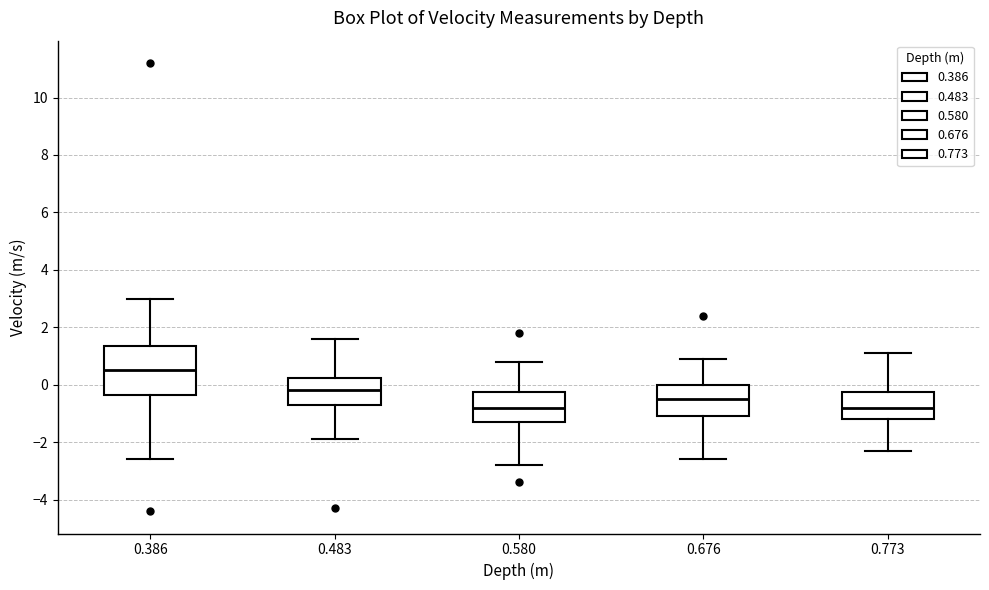

Which box is the tallest, from its lower edge to its upper edge?

0.386